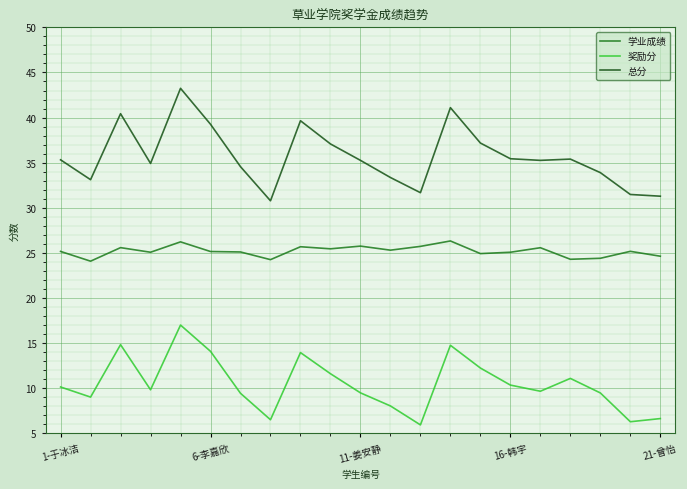

What is the highest value of the 奖励分 series?

17.0